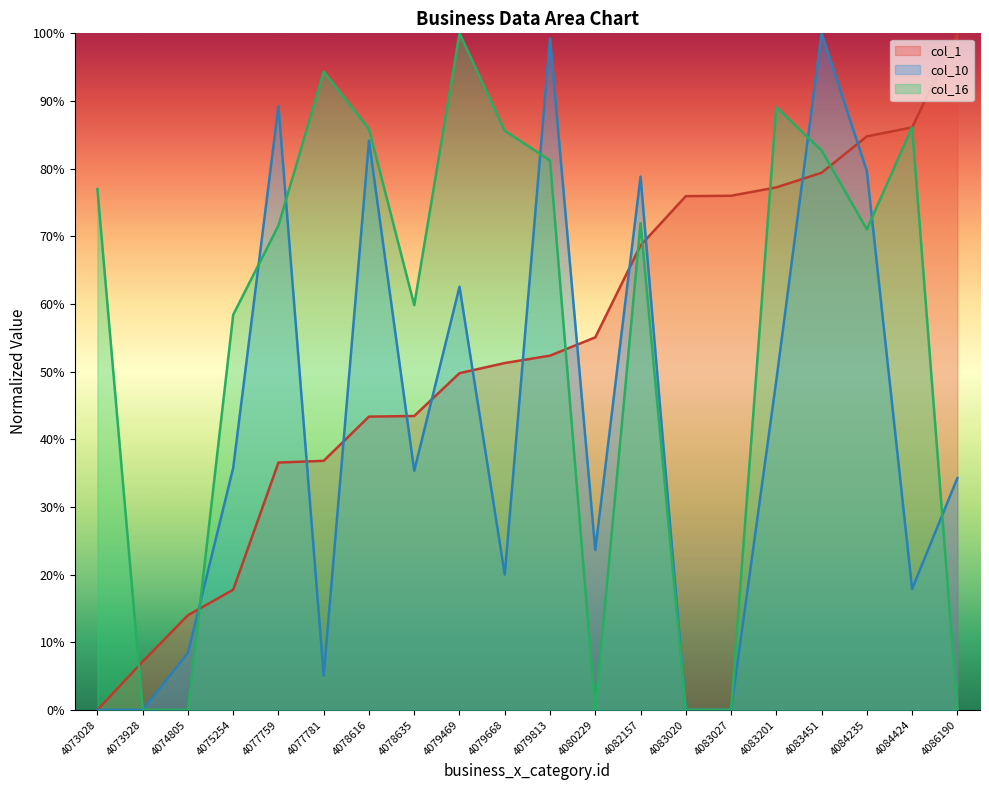

What is the value of the col_16 point at the 6th from the left?

94.3